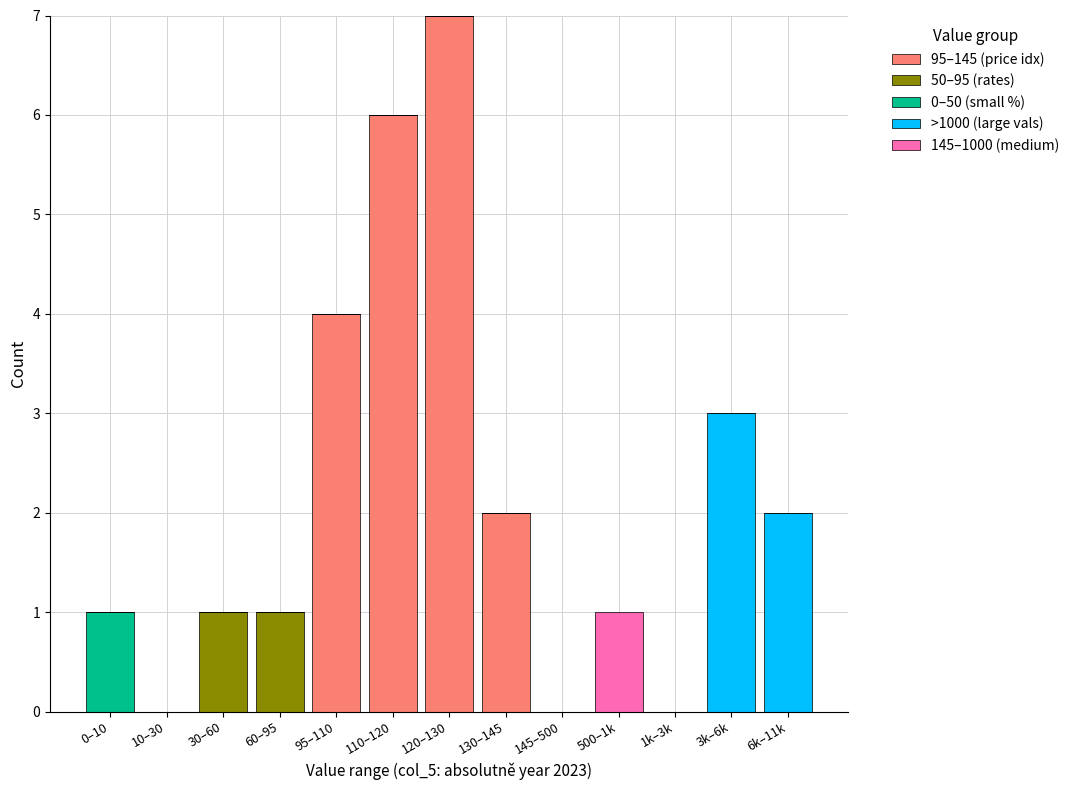

At which category is the sum across all series the highest?

120–130